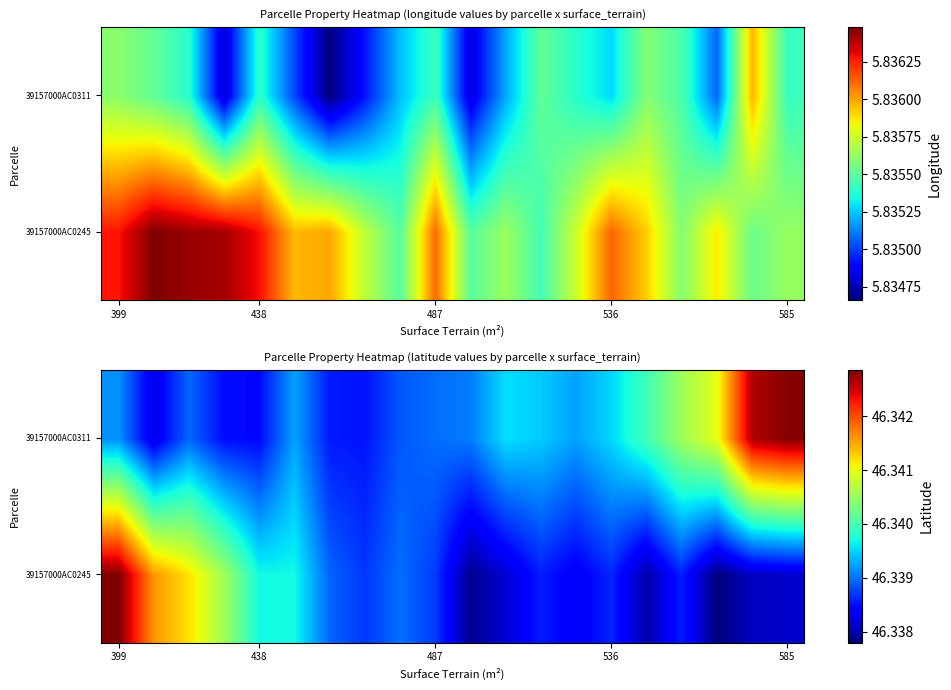

At how many categories does at least one series exceed 46?

20